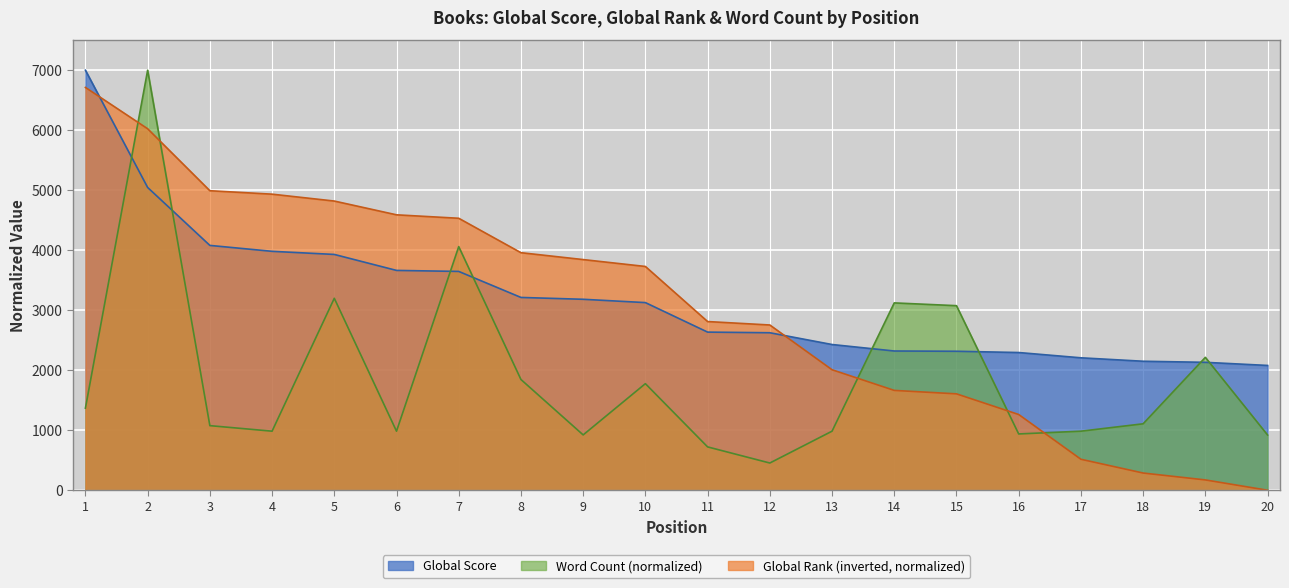

How many categories are shown in the chart?

20